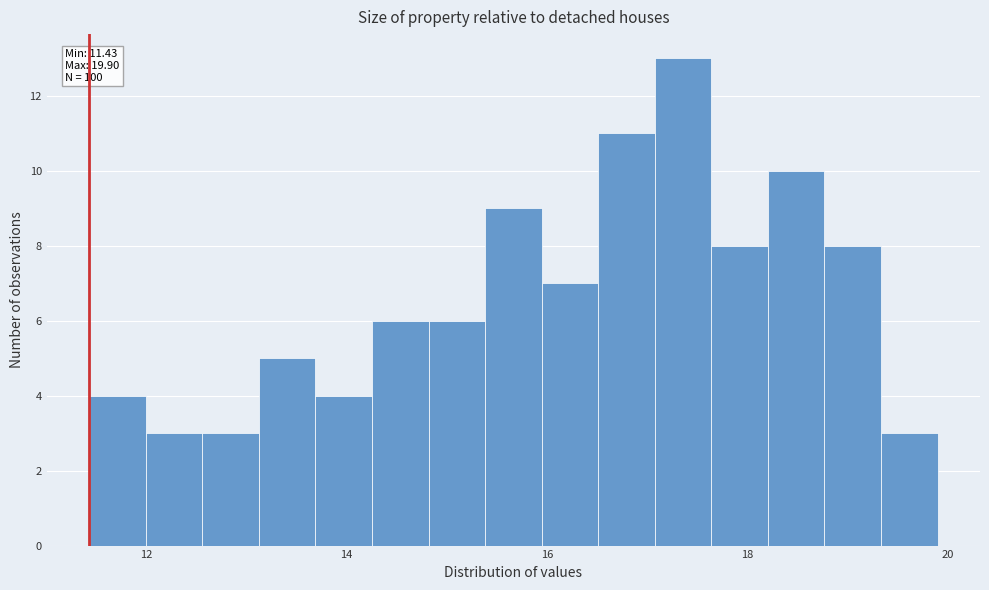

Read against the x-axis, roughly where is the centre of the tallest bar?

17.4